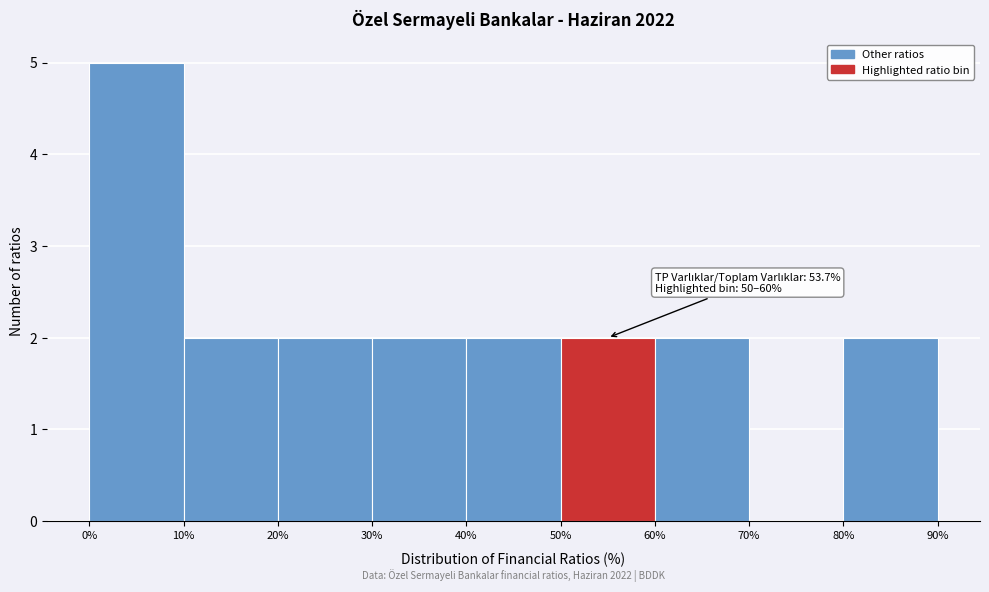

Over which range of the x-axis is the bar tallest?

0% to 10%